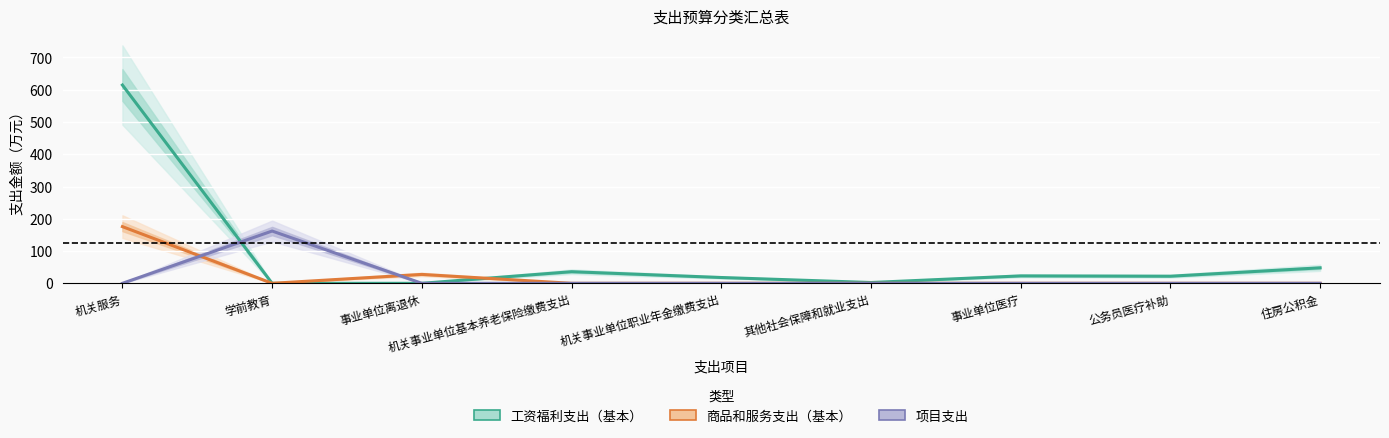

What is the label of the 1st point from the left?

机关服务